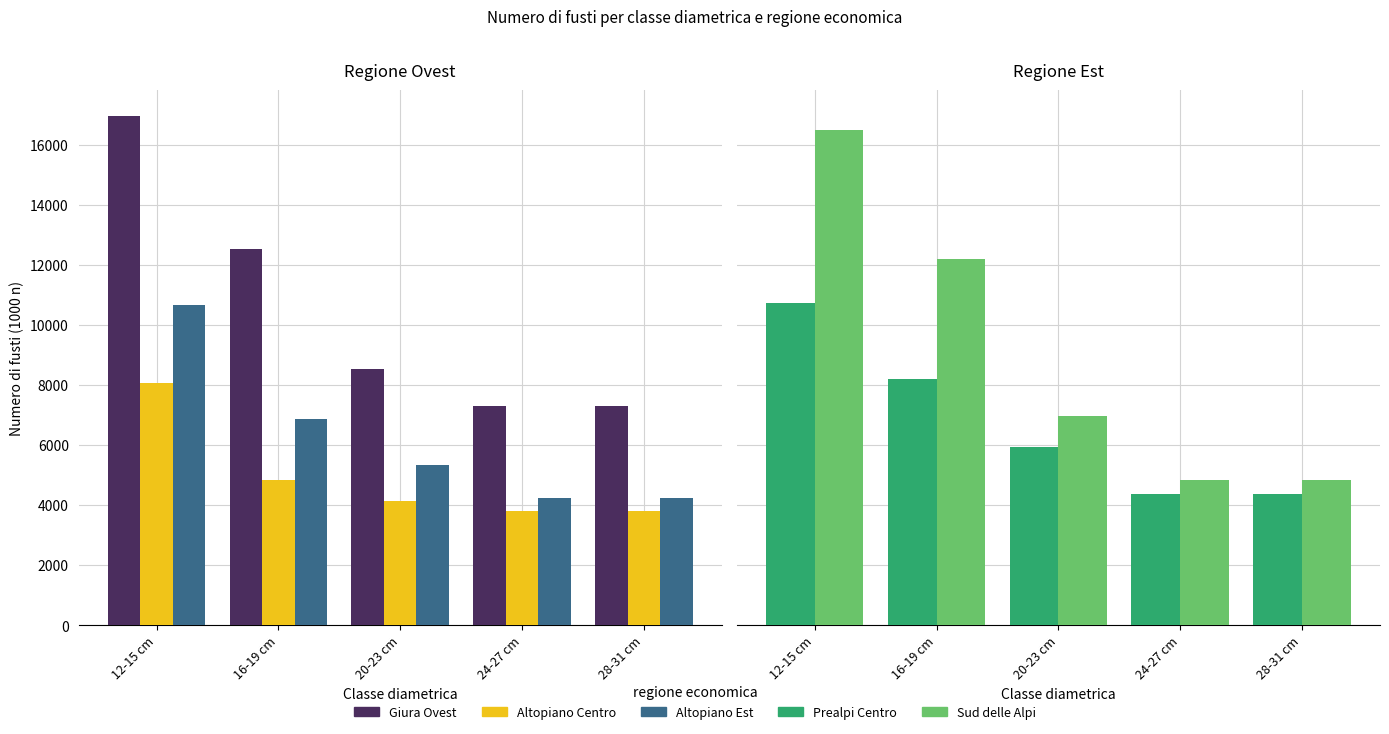

Which category has the highest value in the Altopiano Centro series?

12-15 cm